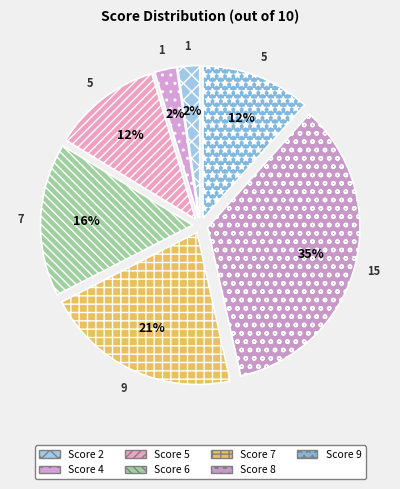

Count the number of slices in the pie.

7